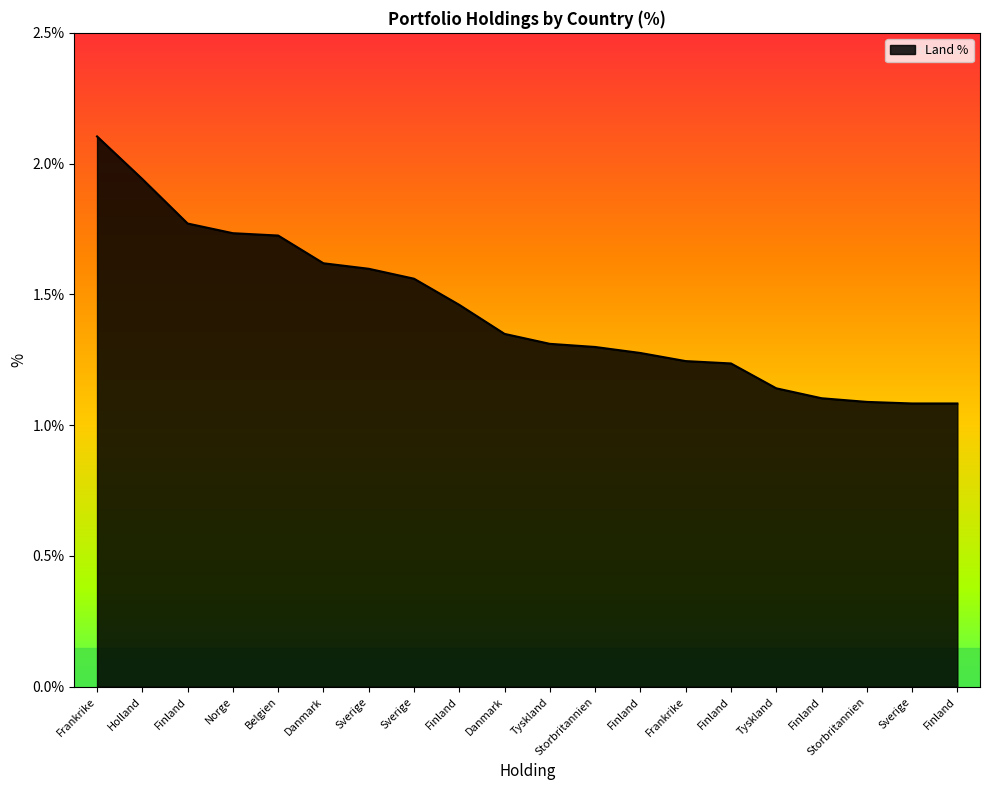

Does the chart have visible grid lines?

No